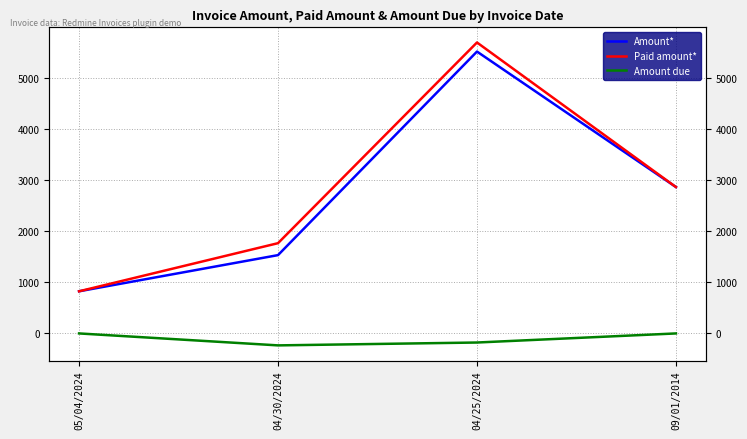

What is the spread (max minus min) of values at 04/30/2024?

1998.1